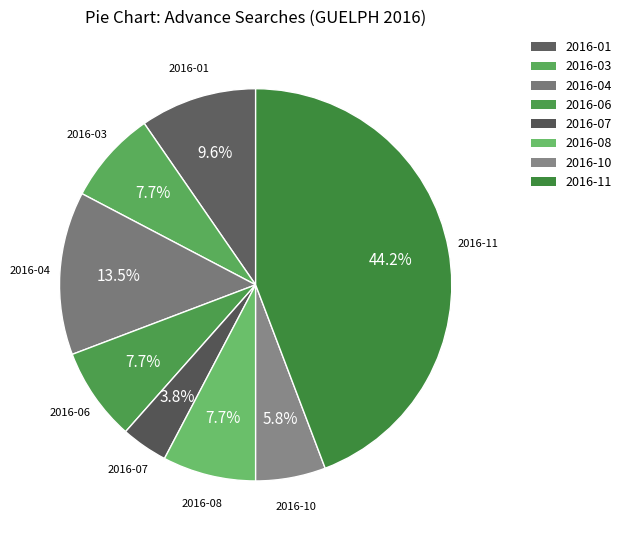

How many slices are in this pie chart?

8